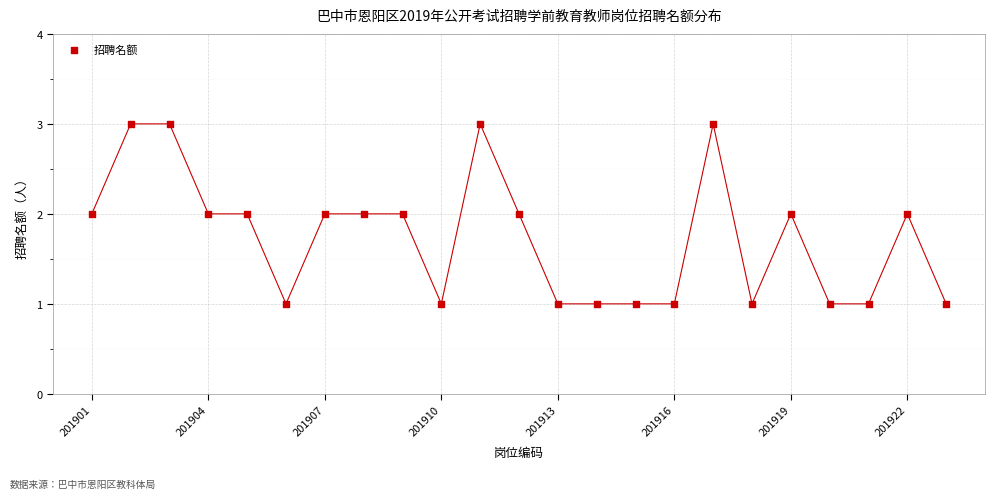

What is the range of X values (max minus min)?

22